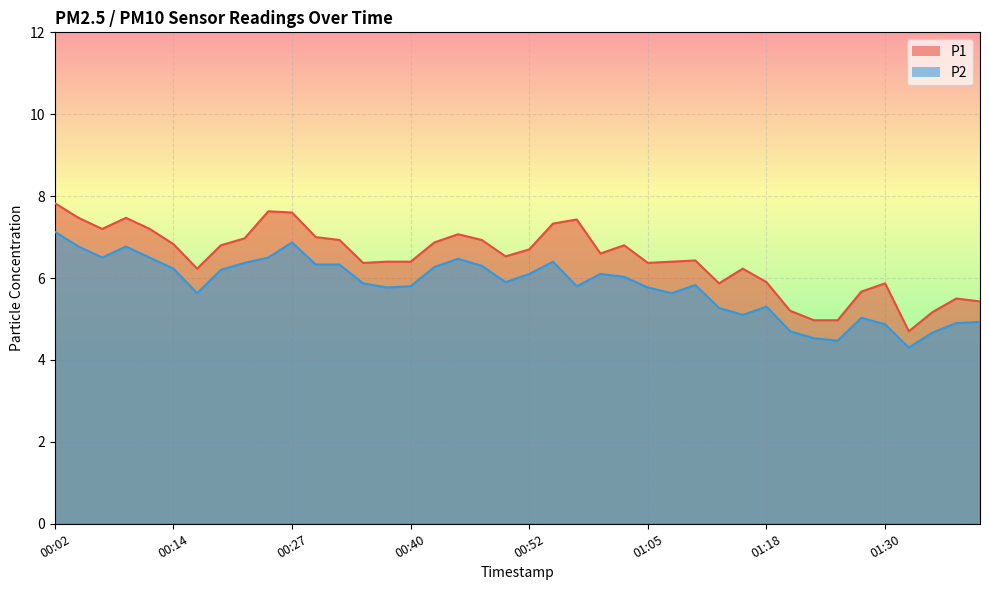

What is the label of the 35th point from the left?

01:28